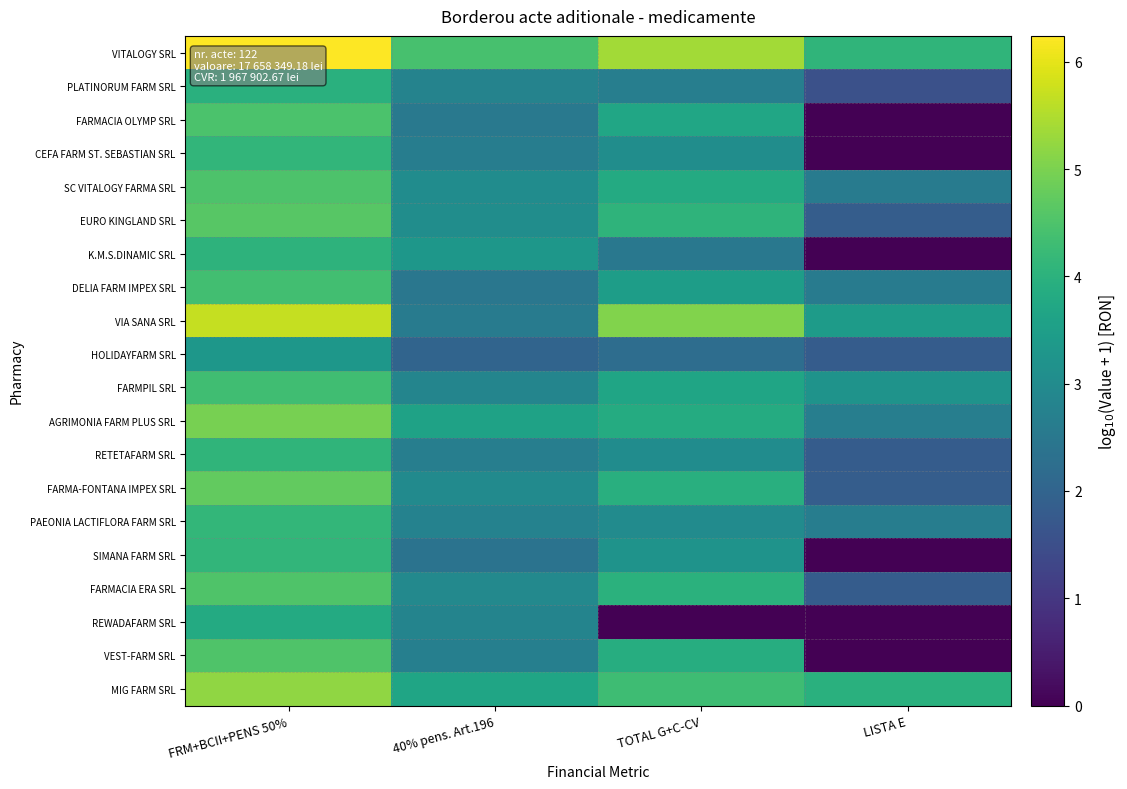

Reading left to right, transcribe all the data shown in this chart.

VITALOGY SRL: FRM+BCII+PENS 50%=6.2	40% pens. Art.196=4.4	TOTAL G+C-CV=5.4	LISTA E=4.1
PLATINORUM FARM SRL: FRM+BCII+PENS 50%=4.0	40% pens. Art.196=2.8	TOTAL G+C-CV=2.7	LISTA E=1.5
FARMACIA OLYMP SRL: FRM+BCII+PENS 50%=4.5	40% pens. Art.196=2.5	TOTAL G+C-CV=3.7	LISTA E=0.0
CEFA FARM ST. SEBASTIAN SRL: FRM+BCII+PENS 50%=4.1	40% pens. Art.196=2.6	TOTAL G+C-CV=3.1	LISTA E=0.0
SC VITALOGY FARMA SRL: FRM+BCII+PENS 50%=4.5	40% pens. Art.196=3.0	TOTAL G+C-CV=3.8	LISTA E=2.6
EURO KINGLAND SRL: FRM+BCII+PENS 50%=4.6	40% pens. Art.196=3.1	TOTAL G+C-CV=4.1	LISTA E=1.8
K.M.S.DINAMIC SRL: FRM+BCII+PENS 50%=4.0	40% pens. Art.196=3.3	TOTAL G+C-CV=2.5	LISTA E=0.0
DELIA FARM IMPEX SRL: FRM+BCII+PENS 50%=4.4	40% pens. Art.196=2.5	TOTAL G+C-CV=3.5	LISTA E=2.6
VIA SANA SRL: FRM+BCII+PENS 50%=5.7	40% pens. Art.196=2.6	TOTAL G+C-CV=5.1	LISTA E=3.4
HOLIDAYFARM SRL: FRM+BCII+PENS 50%=3.3	40% pens. Art.196=2.0	TOTAL G+C-CV=2.2	LISTA E=1.8
FARMPIL SRL: FRM+BCII+PENS 50%=4.3	40% pens. Art.196=2.8	TOTAL G+C-CV=3.7	LISTA E=3.2
AGRIMONIA FARM PLUS SRL: FRM+BCII+PENS 50%=5.0	40% pens. Art.196=3.6	TOTAL G+C-CV=3.8	LISTA E=2.7
RETETAFARM SRL: FRM+BCII+PENS 50%=4.1	40% pens. Art.196=2.7	TOTAL G+C-CV=3.0	LISTA E=1.8
FARMA-FONTANA IMPEX SRL: FRM+BCII+PENS 50%=4.7	40% pens. Art.196=3.0	TOTAL G+C-CV=3.9	LISTA E=1.8
PAEONIA LACTIFLORA FARM SRL: FRM+BCII+PENS 50%=4.1	40% pens. Art.196=2.8	TOTAL G+C-CV=3.0	LISTA E=2.7
SIMANA FARM SRL: FRM+BCII+PENS 50%=4.1	40% pens. Art.196=2.4	TOTAL G+C-CV=3.2	LISTA E=0.0
FARMACIA ERA SRL: FRM+BCII+PENS 50%=4.5	40% pens. Art.196=2.9	TOTAL G+C-CV=4.0	LISTA E=1.8
REWADAFARM SRL: FRM+BCII+PENS 50%=3.8	40% pens. Art.196=2.8	TOTAL G+C-CV=0.0	LISTA E=0.0
VEST-FARM SRL: FRM+BCII+PENS 50%=4.5	40% pens. Art.196=2.7	TOTAL G+C-CV=3.9	LISTA E=0.0
MIG FARM SRL: FRM+BCII+PENS 50%=5.2	40% pens. Art.196=3.7	TOTAL G+C-CV=4.3	LISTA E=4.0